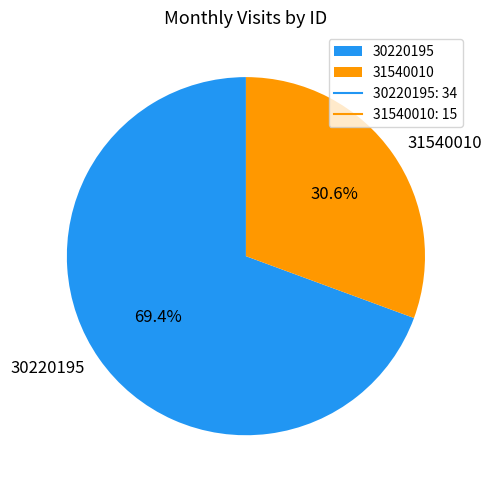

To the nearest percent, what is the average slice percentage?

50%